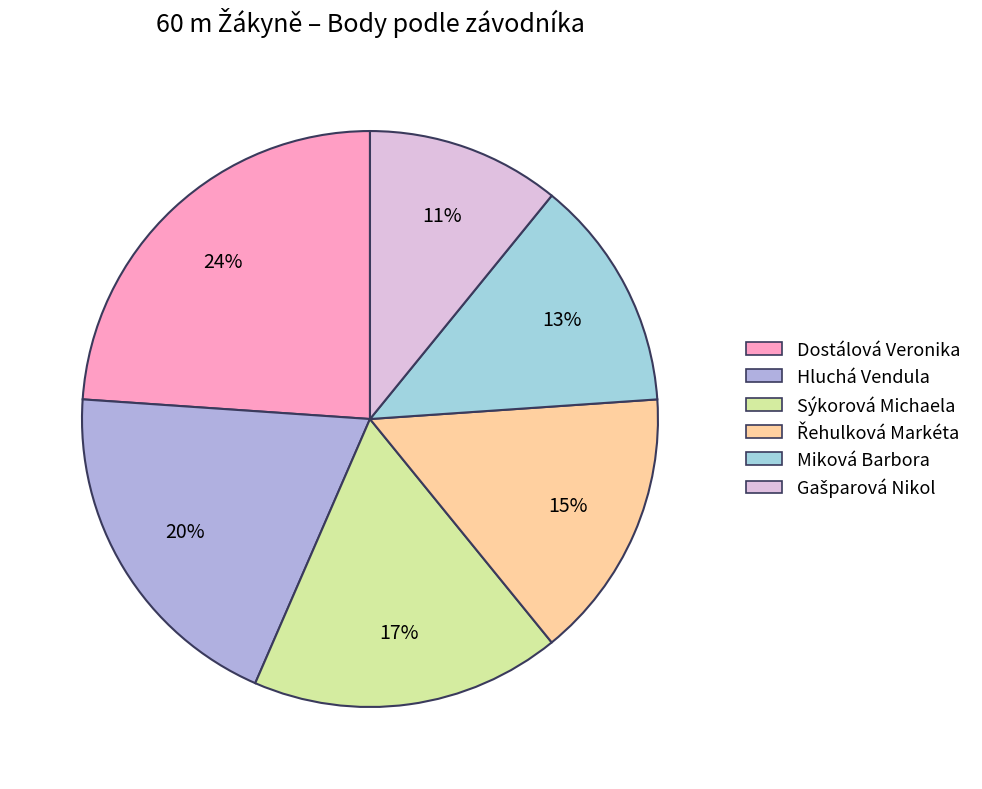

Rank the categories by value from lowest to highest.

Gašparová Nikol, Miková Barbora, Řehulková Markéta, Sýkorová Michaela, Hluchá Vendula, Dostálová Veronika